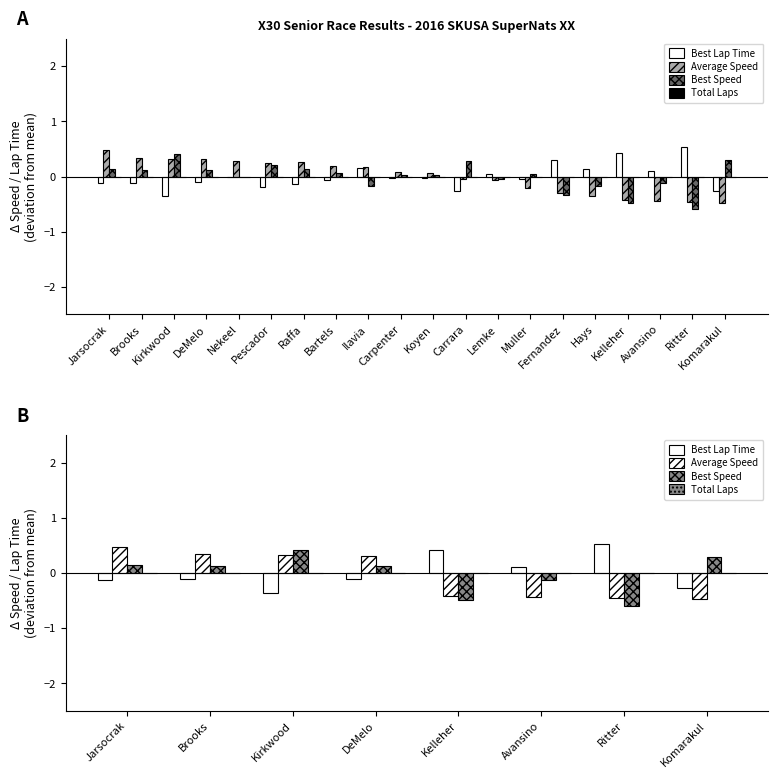

How many groups of bars are there?

8